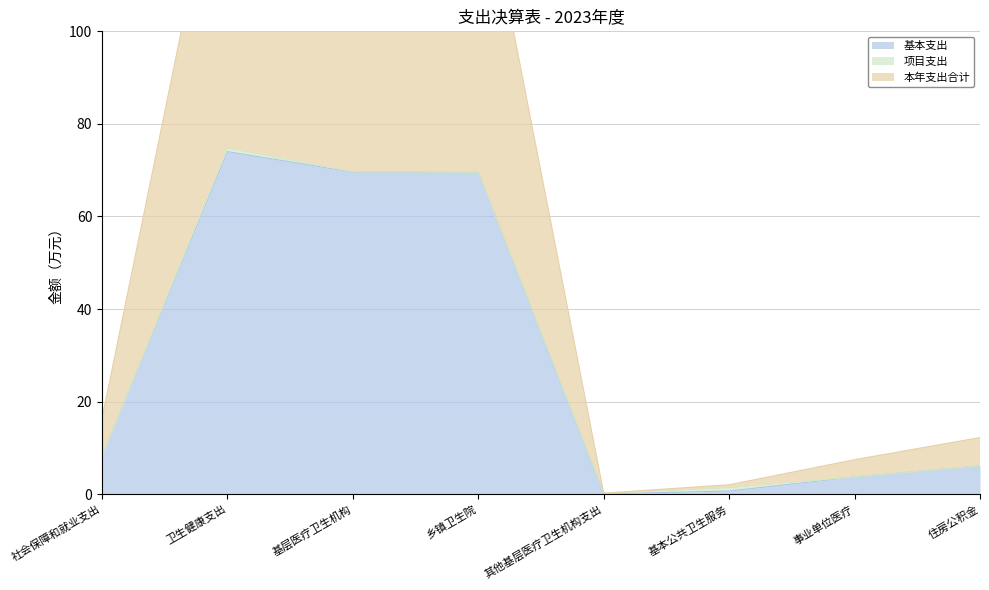

What is the maximum value shown in the chart?

148.8